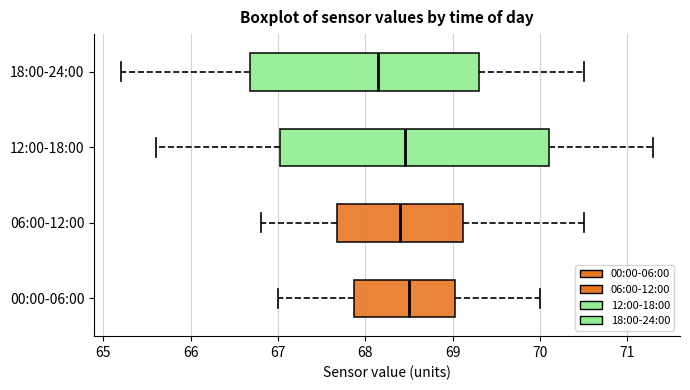

Where does the median line of the box for 00:00-06:00 sit on the x-axis? The values are not printed on the chart, so give them approximately, as read against the axis.

68.5